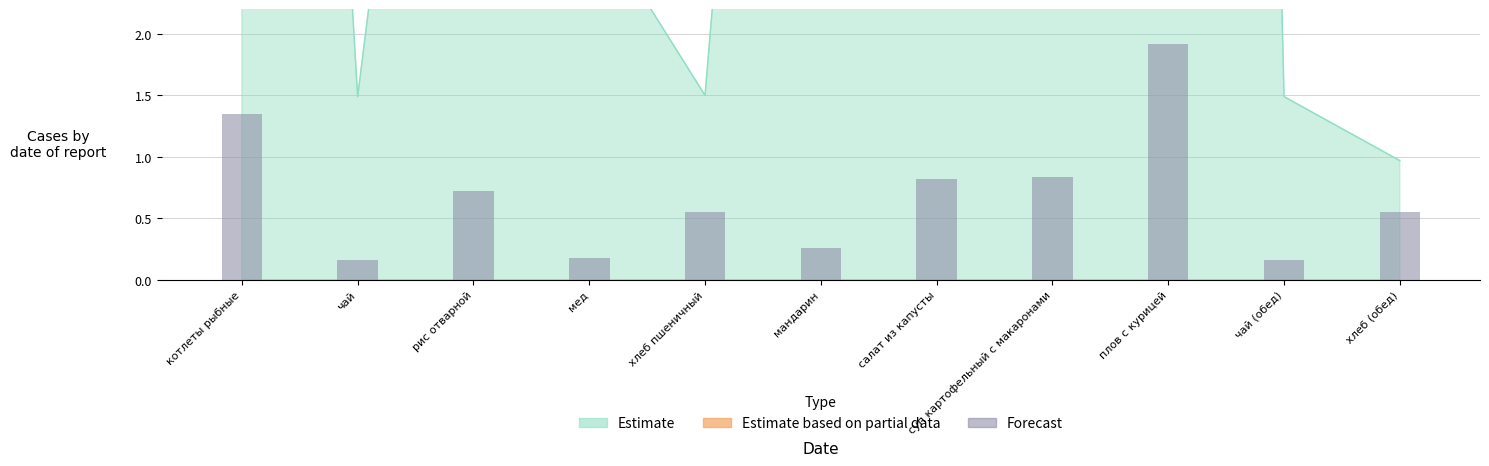

What is the greatest value displayed?

1.9